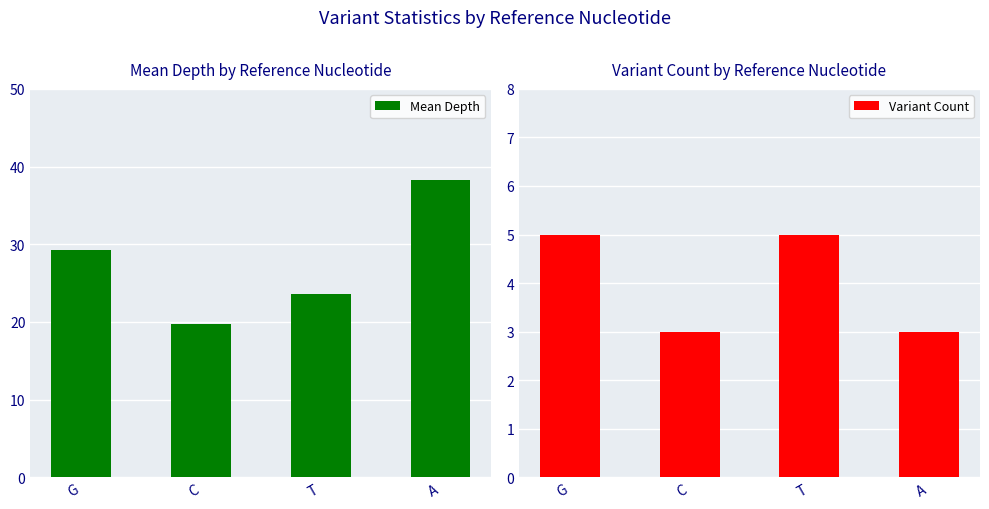

What is the lowest value of the Mean Depth series?

19.7